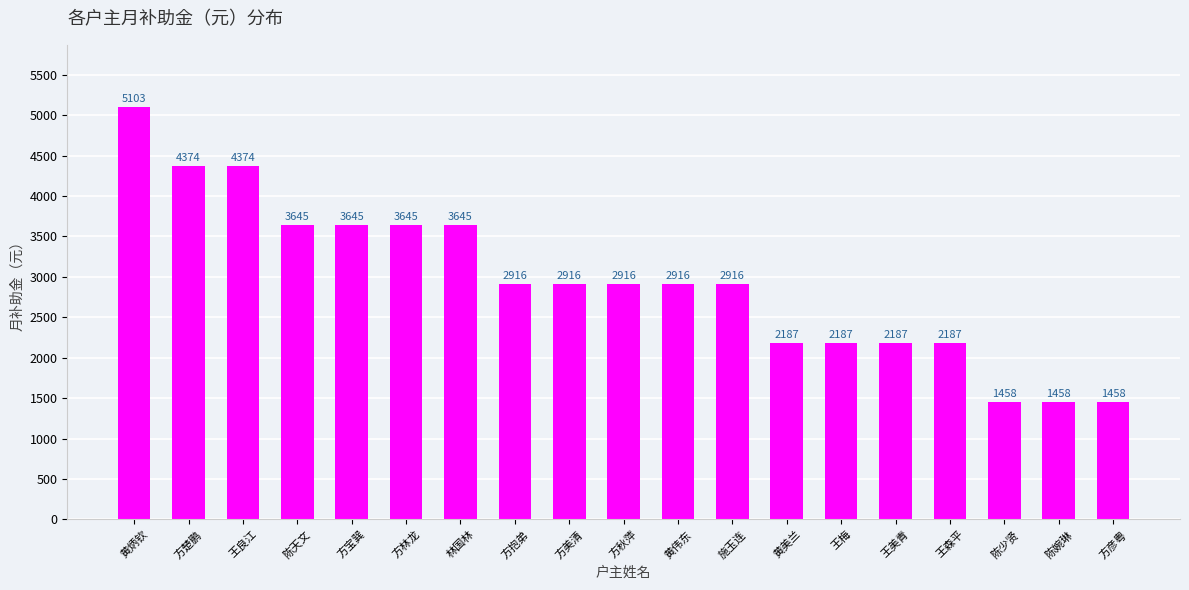

What is the sum of the values at 陈婉琳 and 方楚鹏?

5832